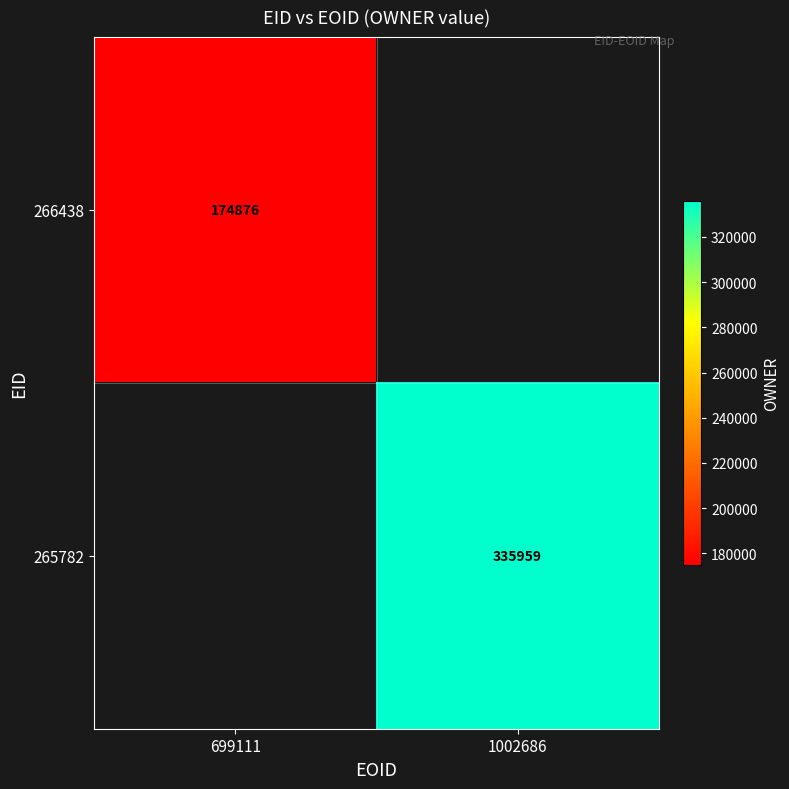

Is it true that 265782 equals 585309 at 1002686?

False